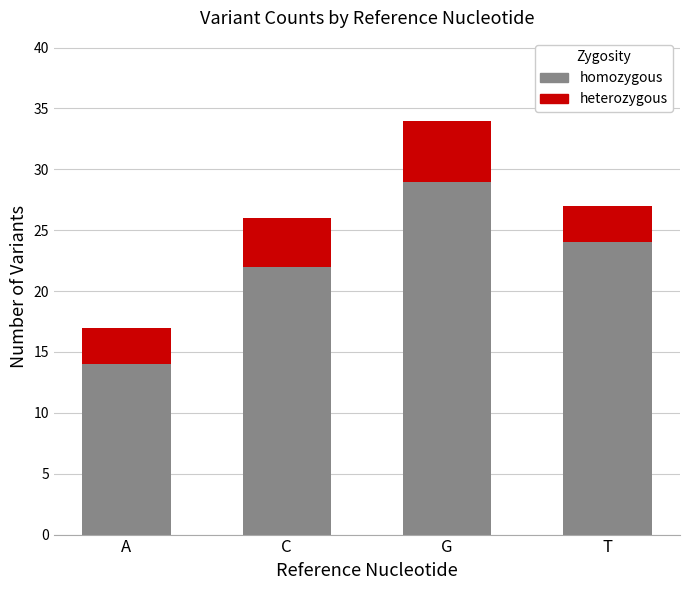

Which category has the highest value in the homozygous series?

G